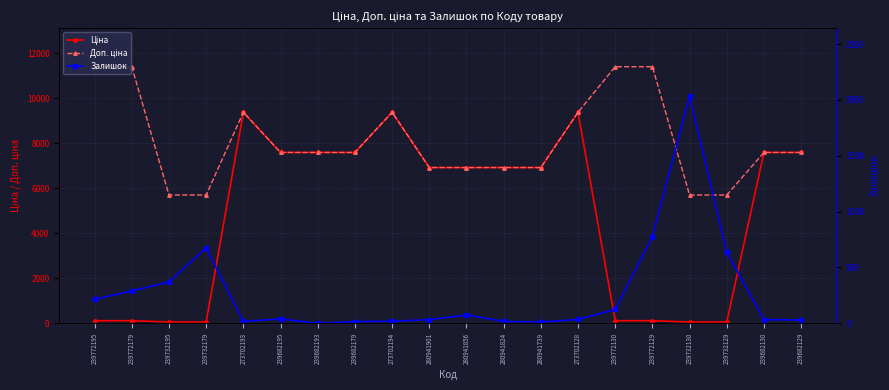

At which category is the sum across all series the highest?

273702128